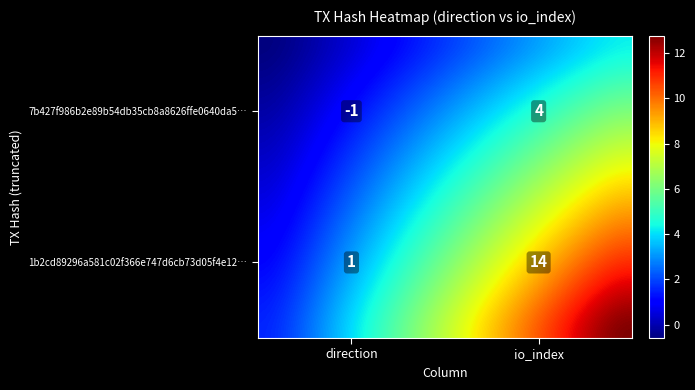

What is the difference between the 7b427f986b2e89b54db35cb8a8626ffe0640da5 values at direction and io_index?

5